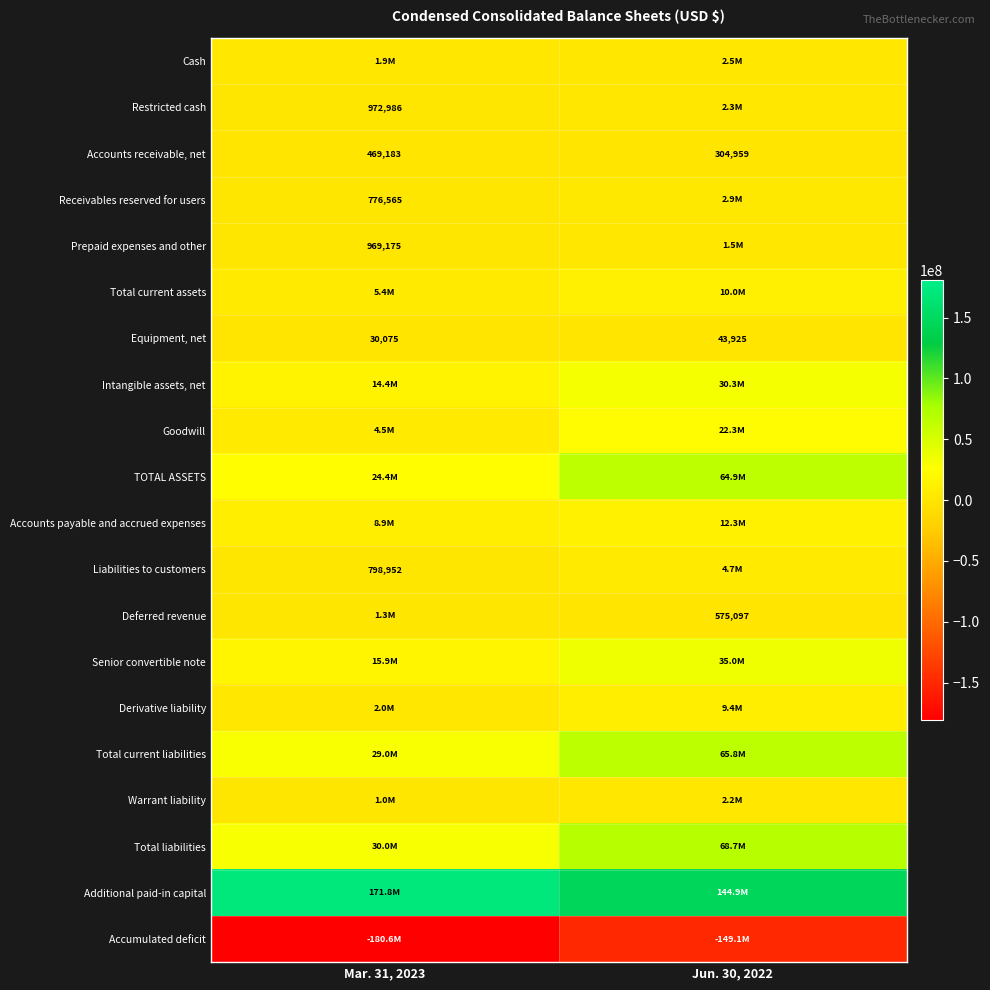

List the labels in order of Accounts receivable, net value, smallest first.

Jun. 30, 2022, Mar. 31, 2023